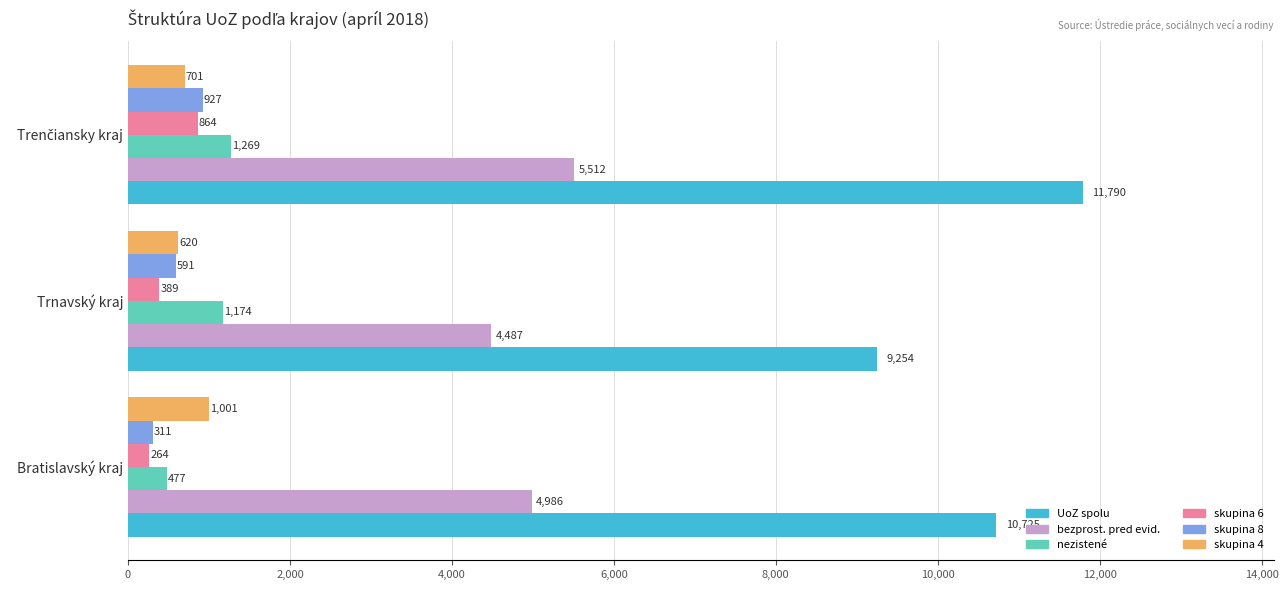

Which series has the largest range (max minus min)?

UoZ spolu